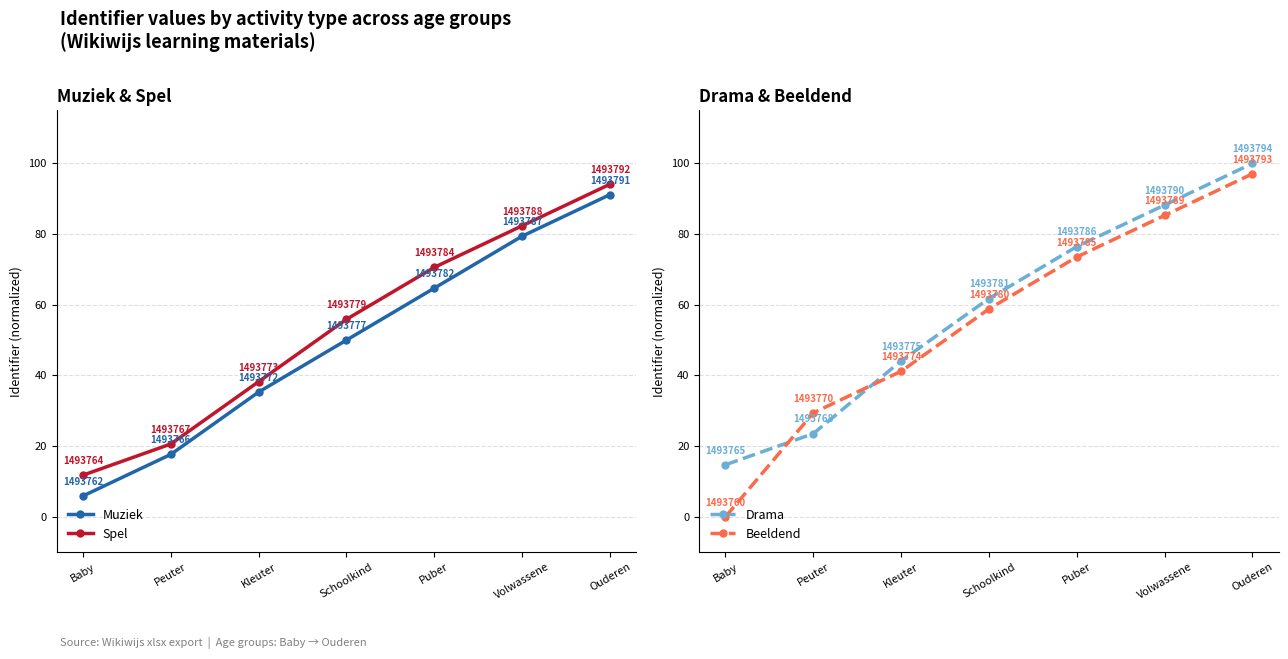

What is the label of the 2nd point from the left?

Peuter